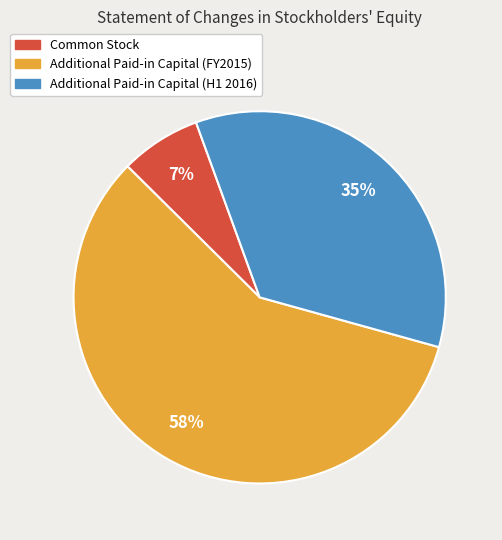

How many slices are in this pie chart?

3